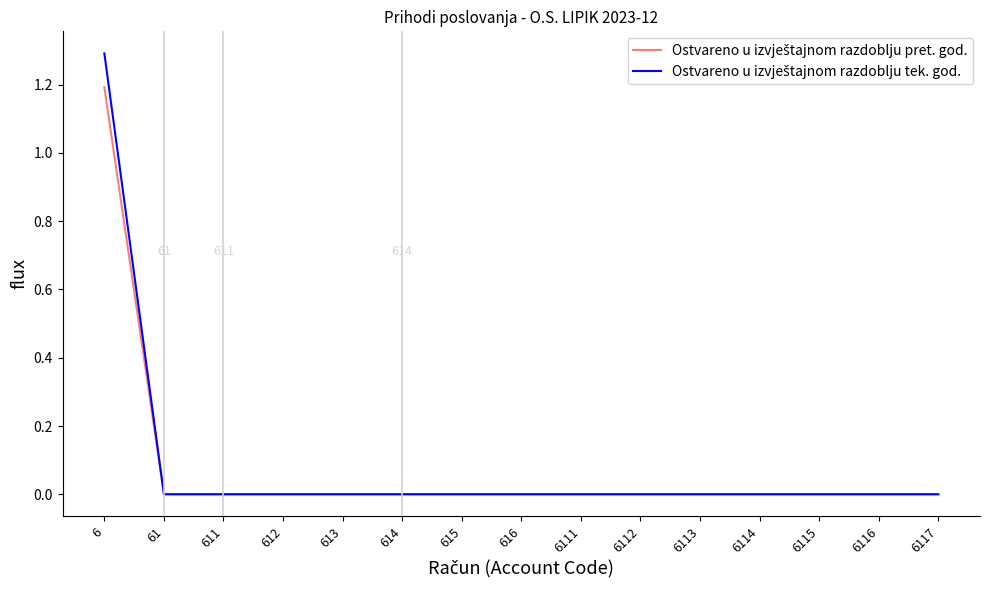

Which category has the highest value across all series?

6